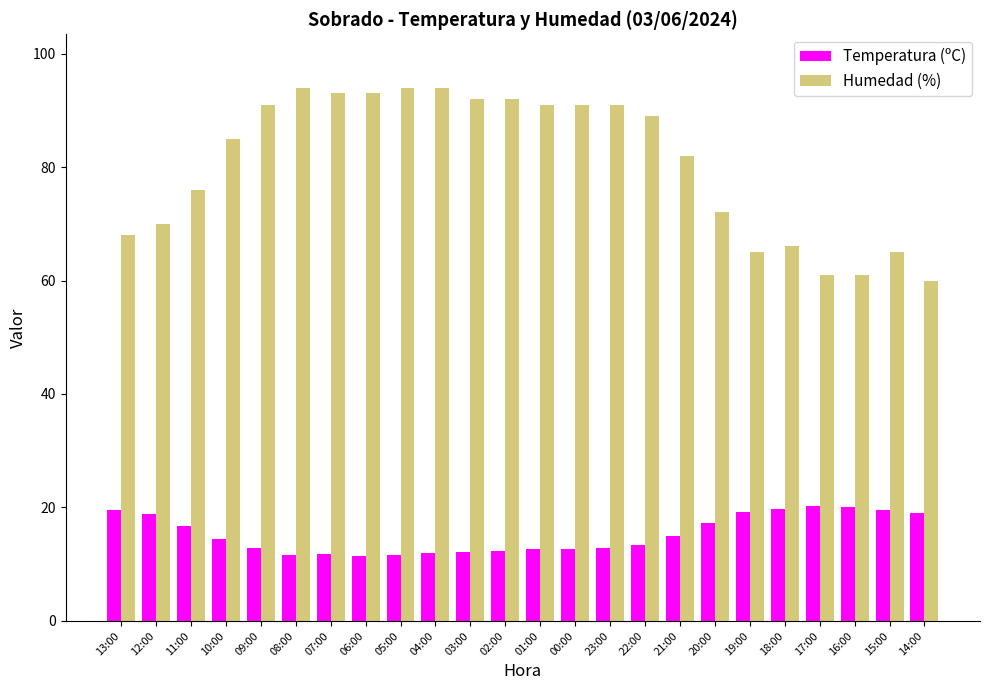

True or false: Humedad (%) has a value of 101.1 at 17:00.

False